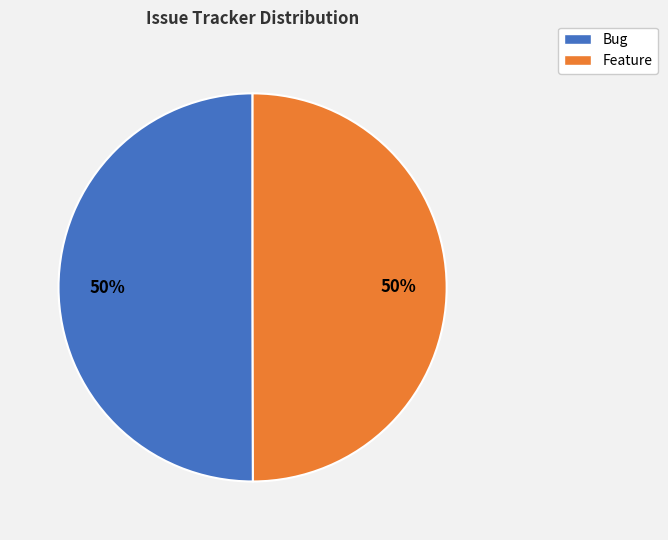

To the nearest percent, what percentage of the pie is Bug?

50%